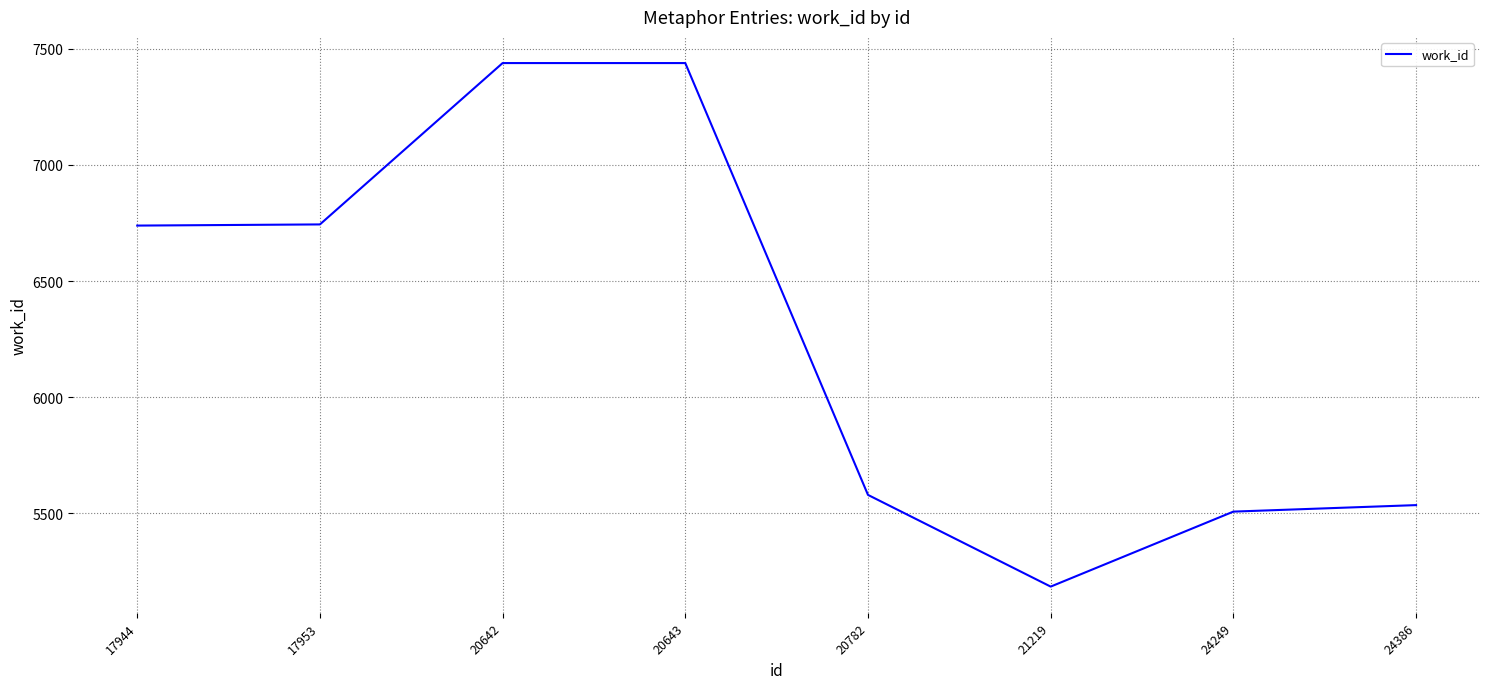

True or false: there are more than 2 points higher than both neighbors.

False